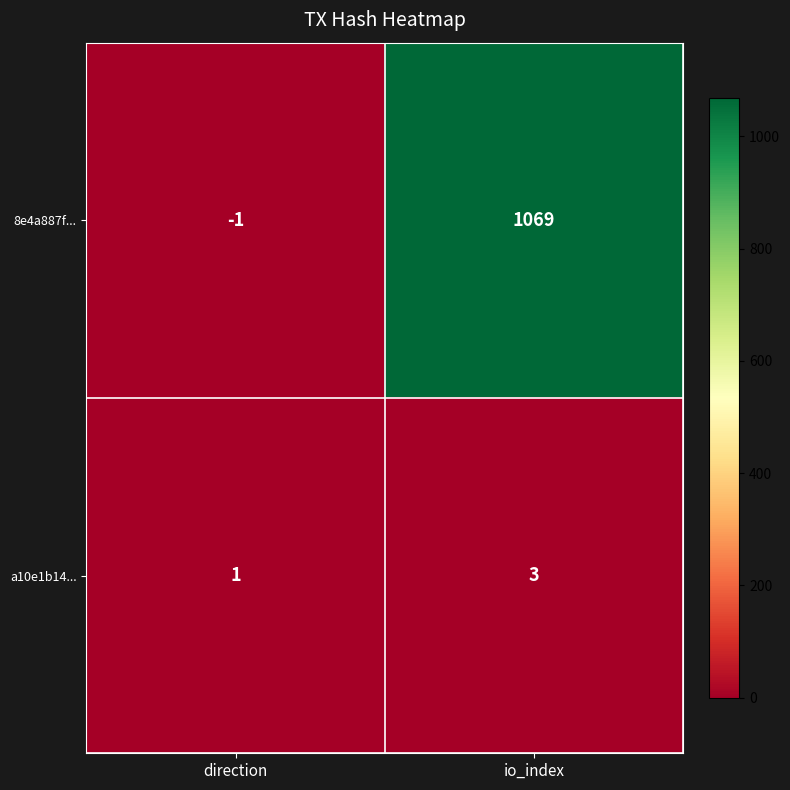

Between direction and io_index, which series saw the biggest shift?

8e4a887f...